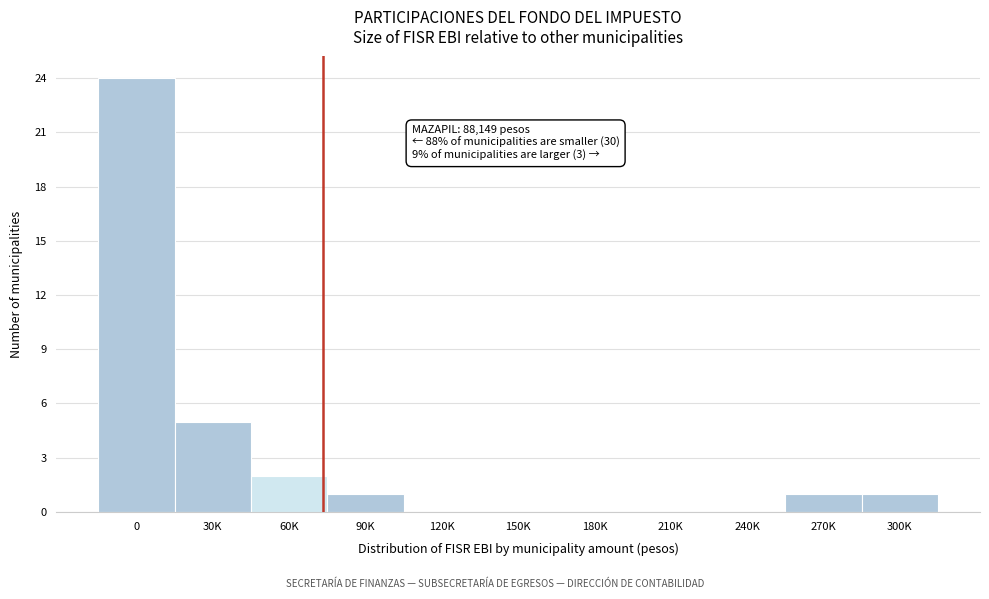

Reading left to right, what are all the values shown in this chart?

0=24	30K=5	60K=2	90K=1	120K=0	150K=0	180K=0	210K=0	240K=0	270K=1	300K=1